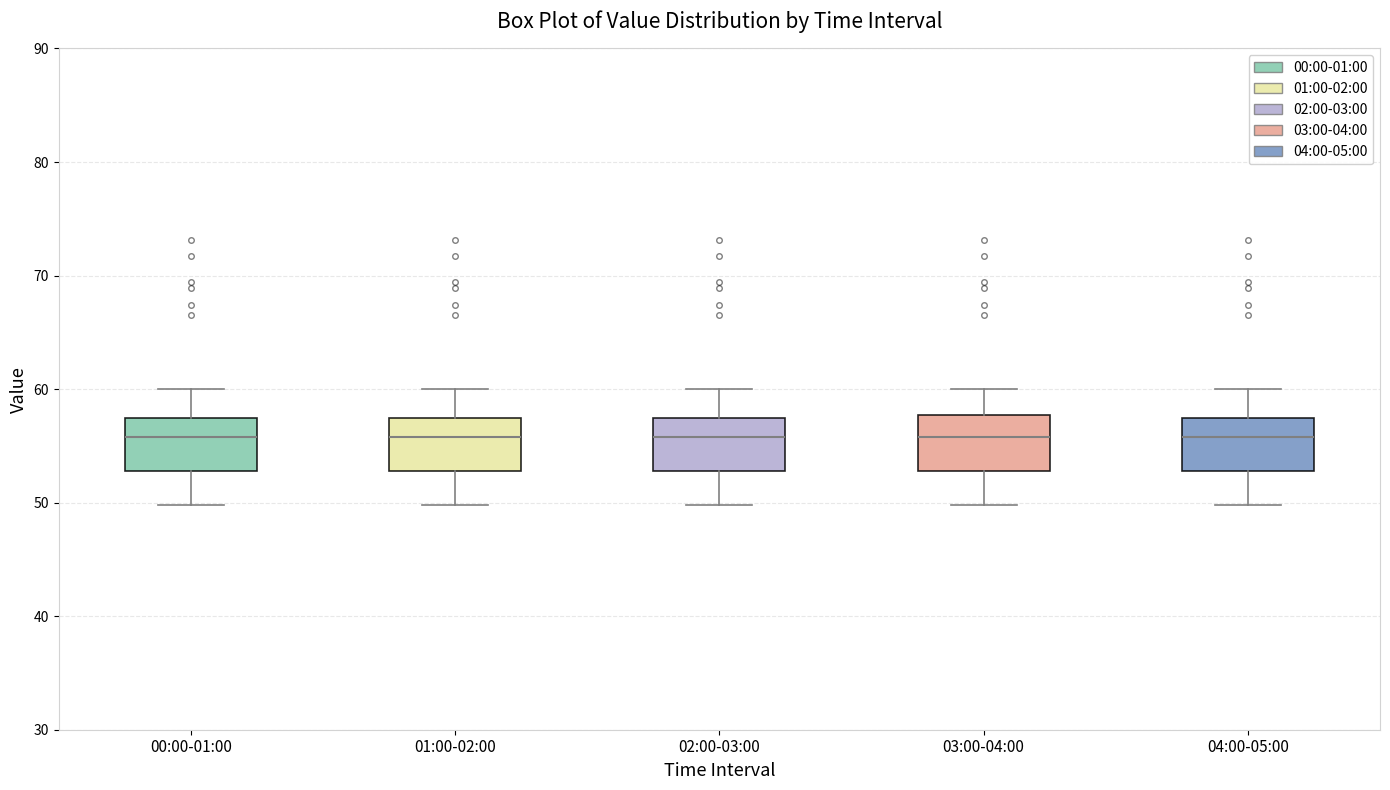

Reading left to right, transcribe this box plot: for each box, give where its median line is, the range the box spans, and where its two whiskers end, as read against the y-axis. The values are not printed on the chart, so give them approximately, as read against the axis.

00:00-01:00: median 56, box 53 to 57, whiskers 50 to 60
01:00-02:00: median 56, box 53 to 57, whiskers 50 to 60
02:00-03:00: median 56, box 53 to 57, whiskers 50 to 60
03:00-04:00: median 56, box 53 to 58, whiskers 50 to 60
04:00-05:00: median 56, box 53 to 57, whiskers 50 to 60